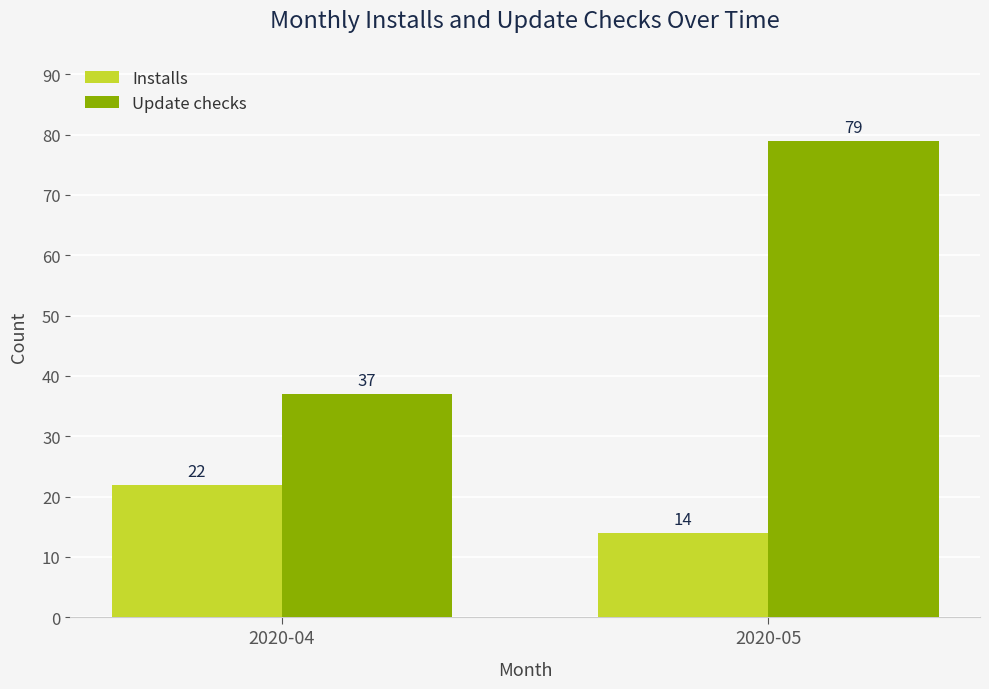

What is the value of the Update checks bar at the 2nd from the left?

79